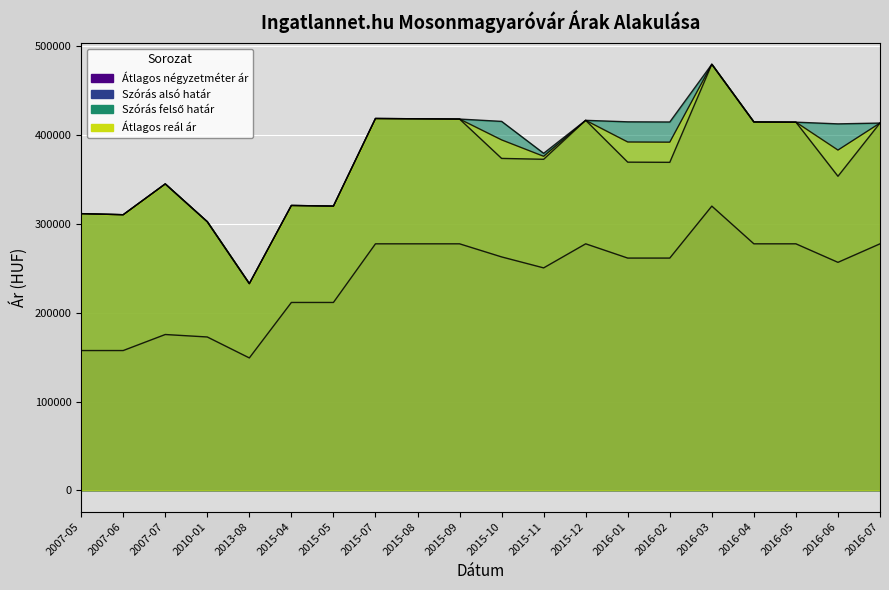

How many distinct data groups are displayed?

4